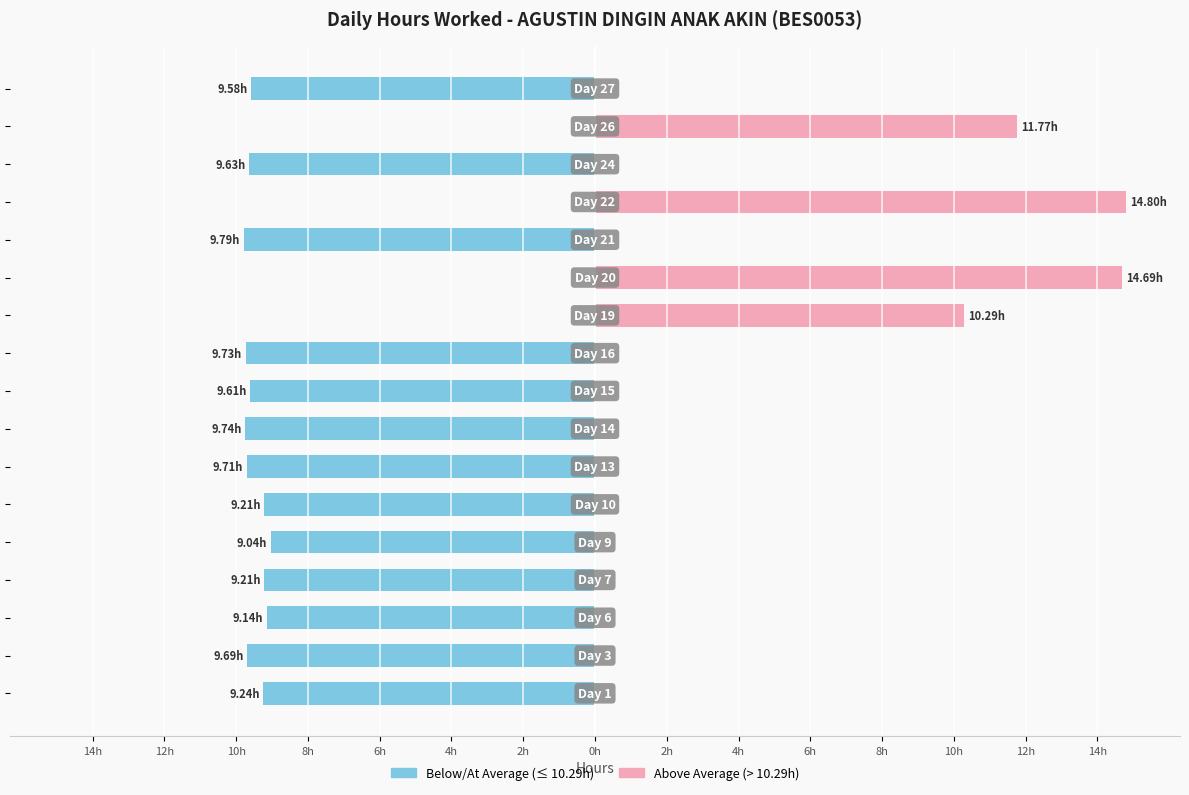

Count the number of categories in the chart.

17